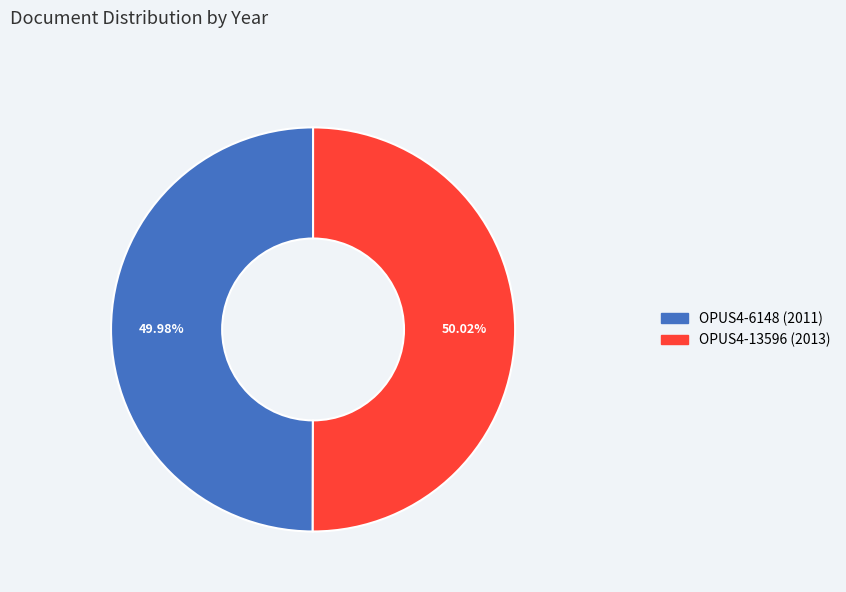

Is there any slice that represents more than half of the pie?

Yes